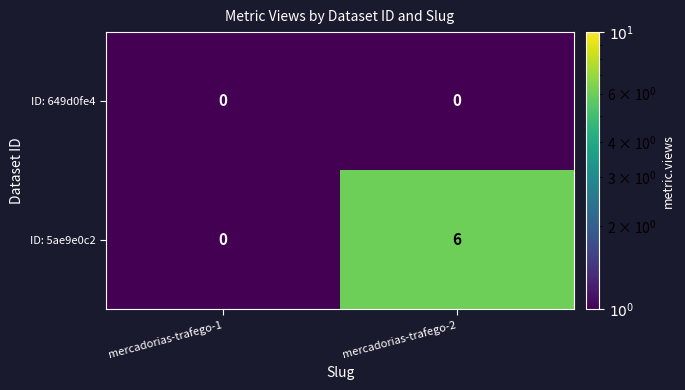

The ID: 649d0fe4 series shows 0 at mercadorias-trafego-2. True or false?

True